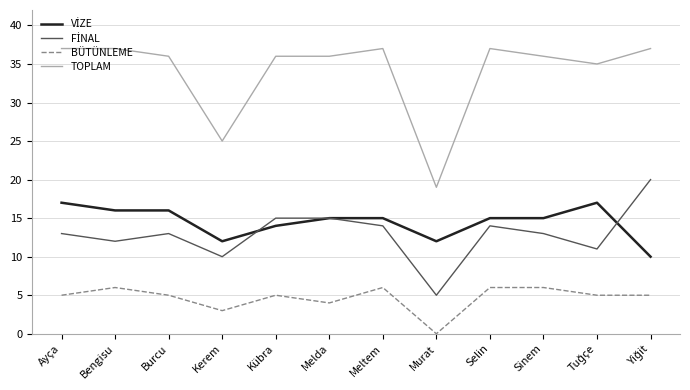

True or false: BÜTÜNLEME and TOPLAM cross at least once.

False